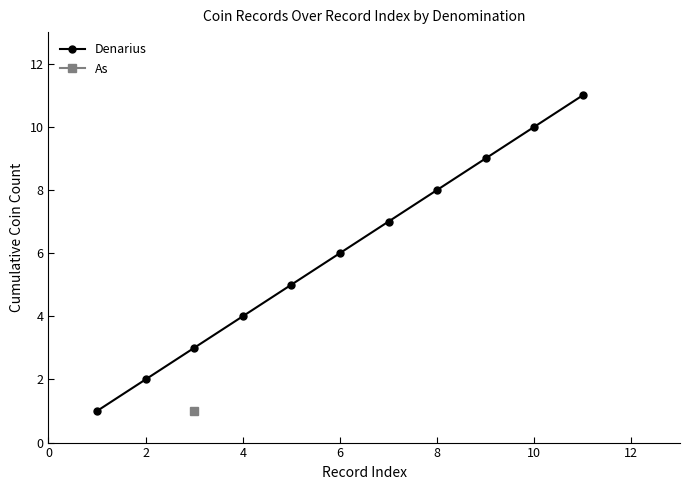

True or false: there are more than 2 points higher than both neighbors.

False